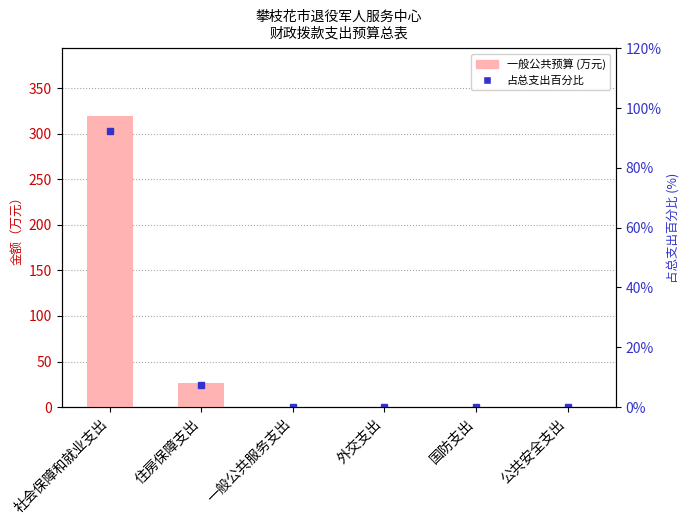

Between 一般公共服务支出 and 外交支出, which series saw the biggest shift?

一般公共预算